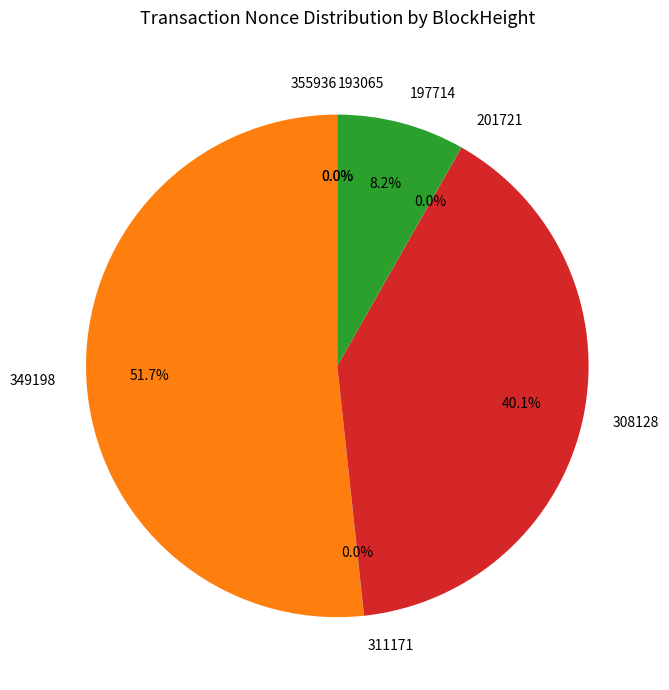

Between 349198 and 197714, which is larger?

349198